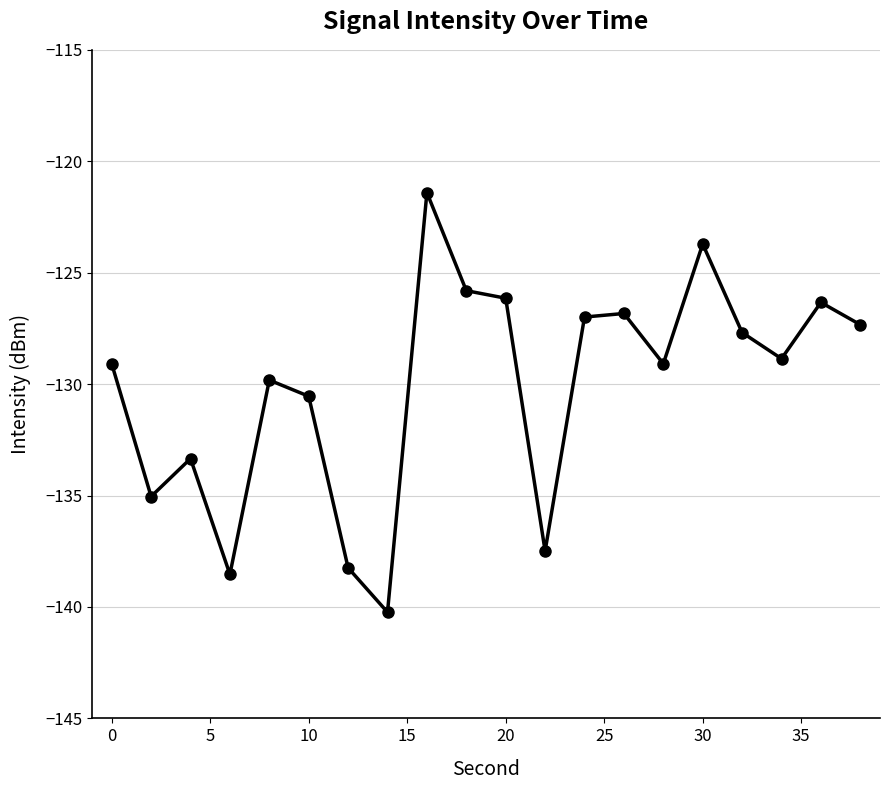

Reading left to right, transcribe all the data shown in this chart.

-129.1	-135.0	-133.3	-138.5	-129.8	-130.5	-138.2	-140.2	-121.4	-125.8	-126.1	-137.5	-127.0	-126.8	-129.1	-123.7	-127.7	-128.9	-126.3	-127.3